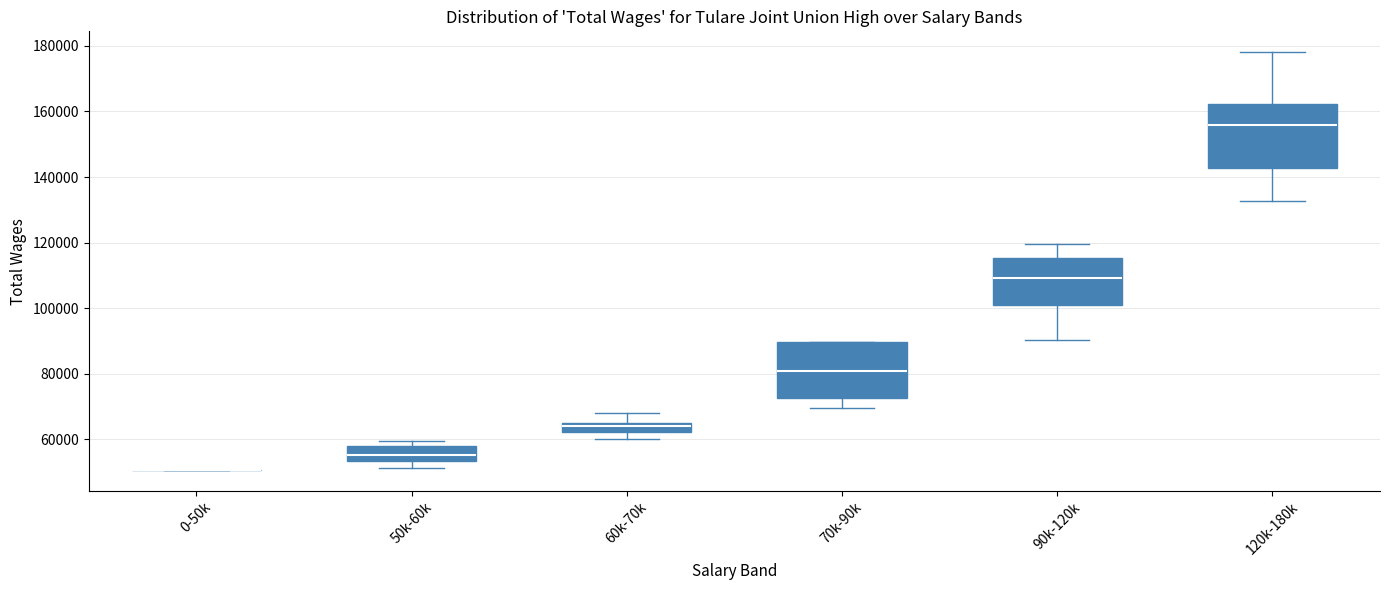

Where is the lower edge of the box for 90k-120k on the y-axis? The values are not printed on the chart, so give them approximately, as read against the axis.

100000